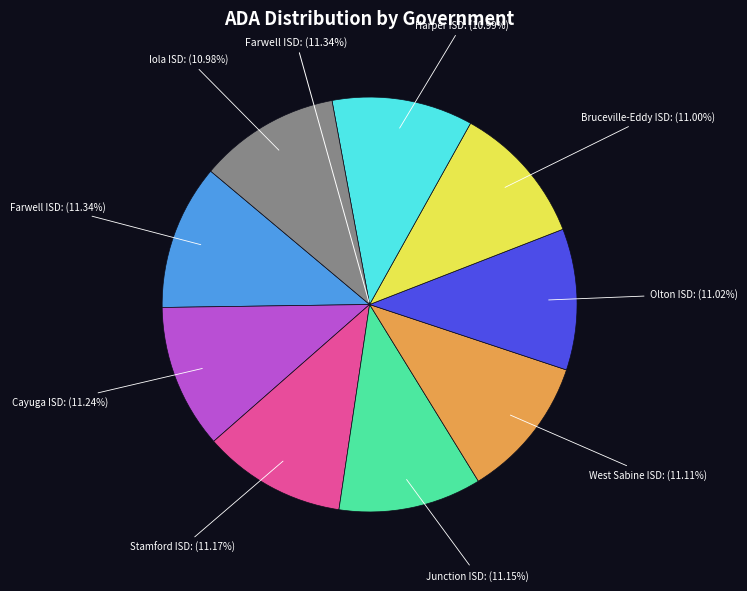

Combined, do Harper ISD and West Sabine ISD account for over 50%?

No